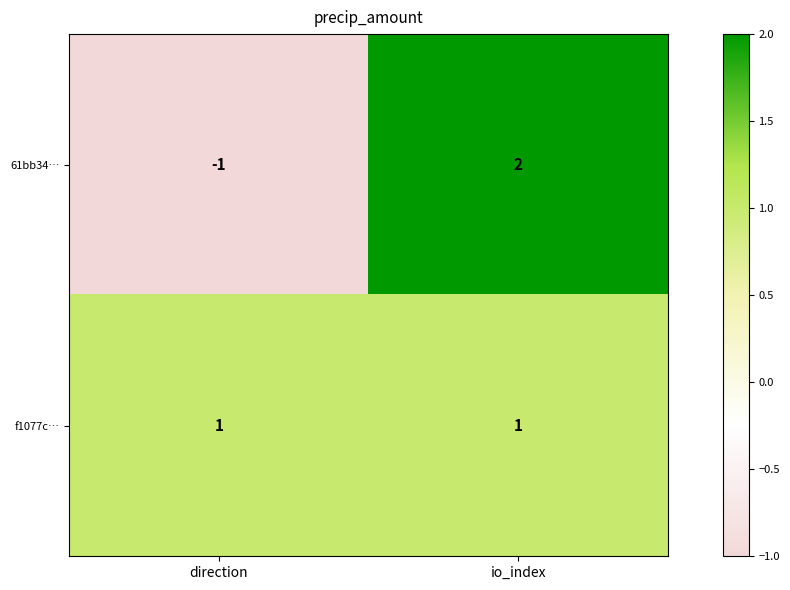

Between direction and io_index, which series saw the biggest shift?

61bb34…